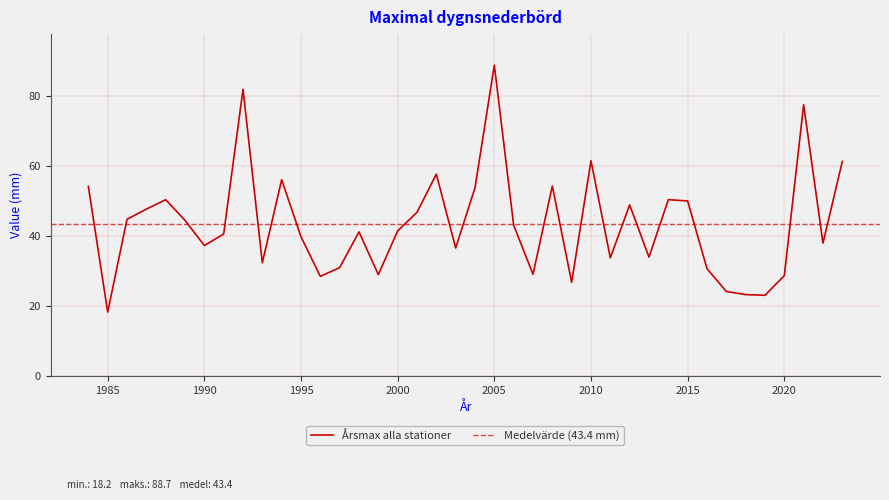

Read the value at 2008.

54.2